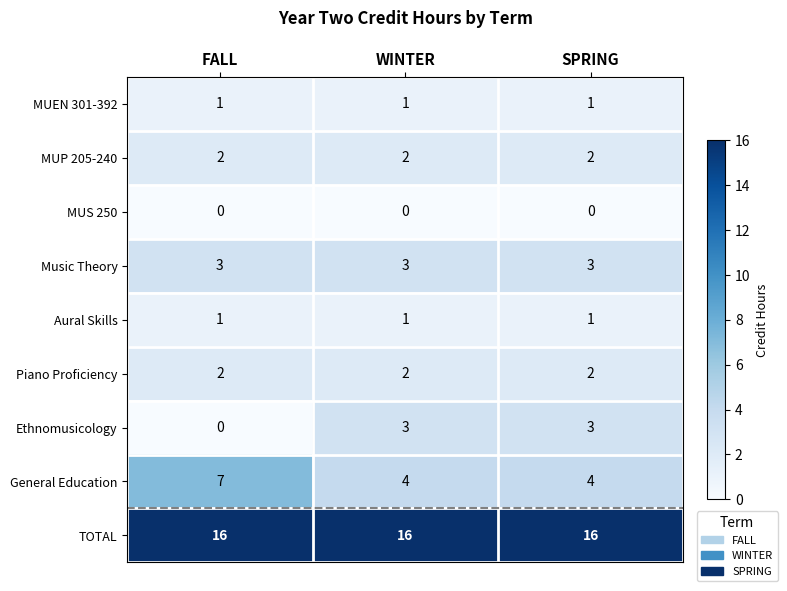

The TOTAL series shows 16 at WINTER. True or false?

True